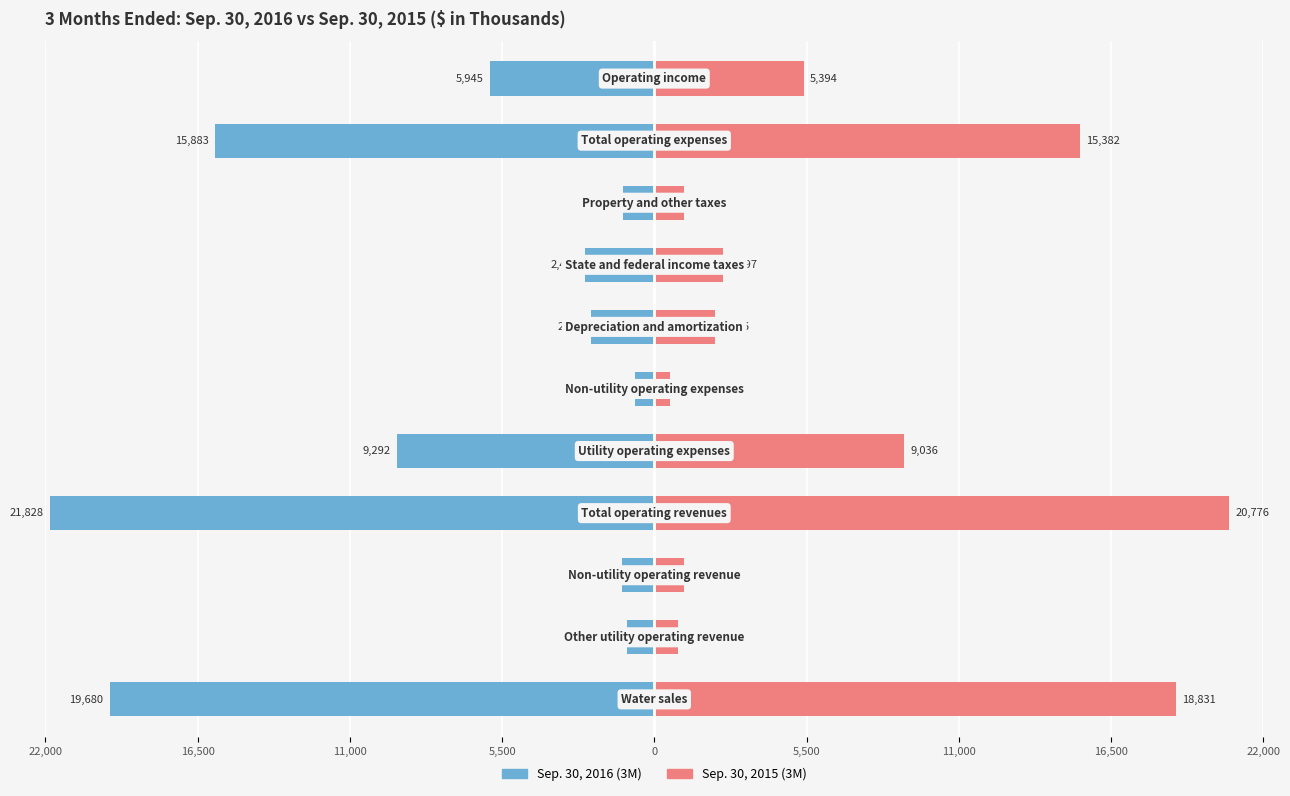

Between 16,500 and 11,000, which series saw the biggest shift?

Sep. 30, 2015 (3M)